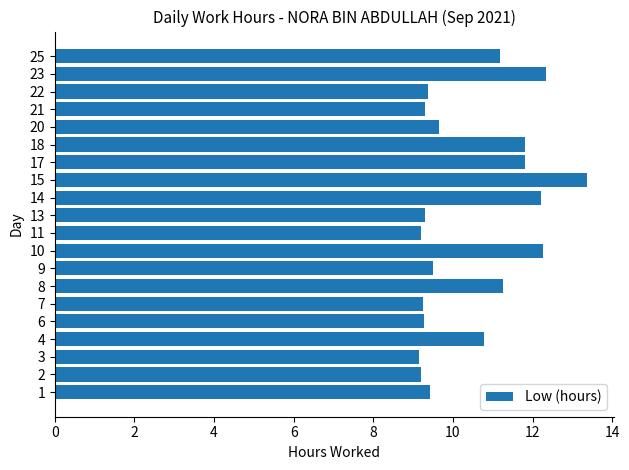

What is the ratio of the value at 9 to the value at 25?

0.9